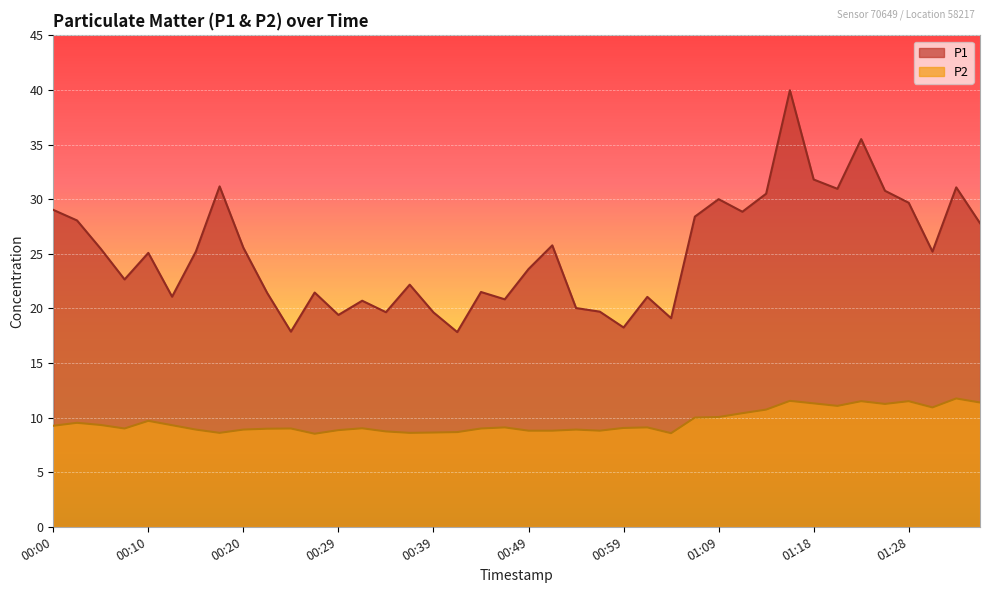

True or false: P1 and P2 intersect in this chart.

False